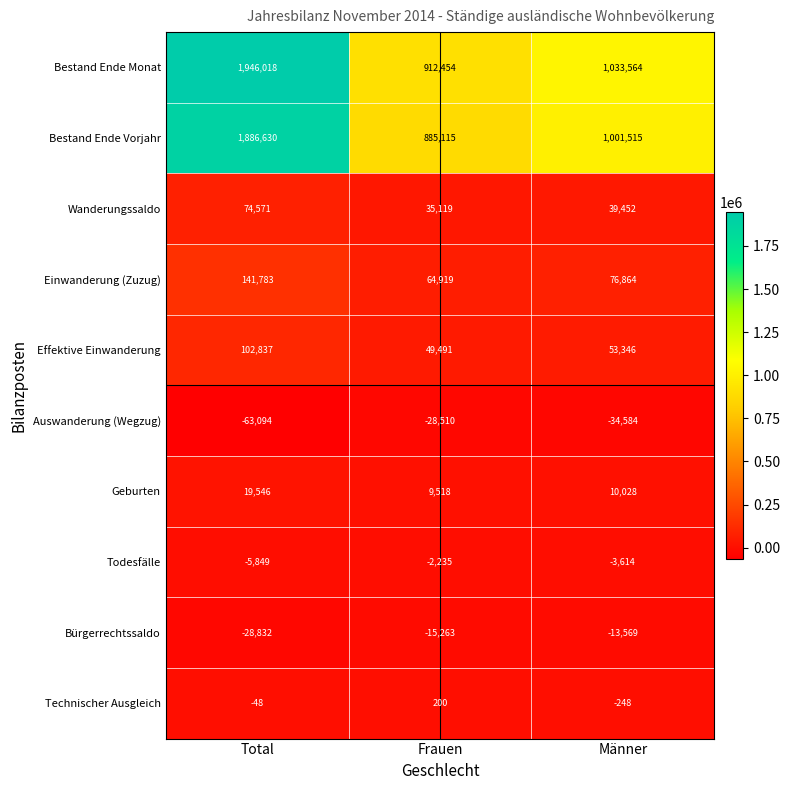

Count the number of data series in this chart.

10